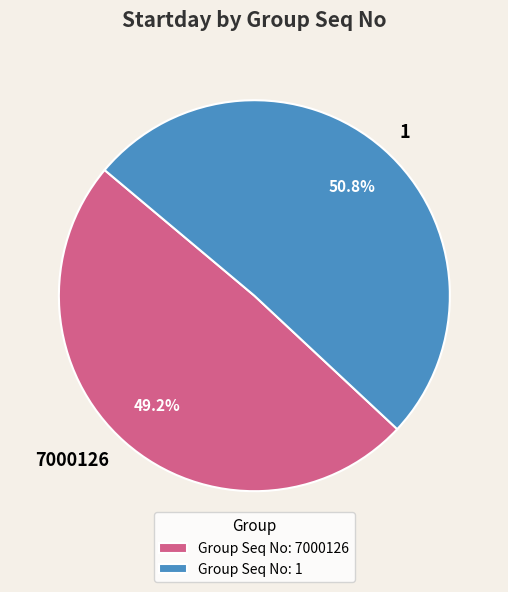

What percentage is NOT represented by 7000126?

50.8%